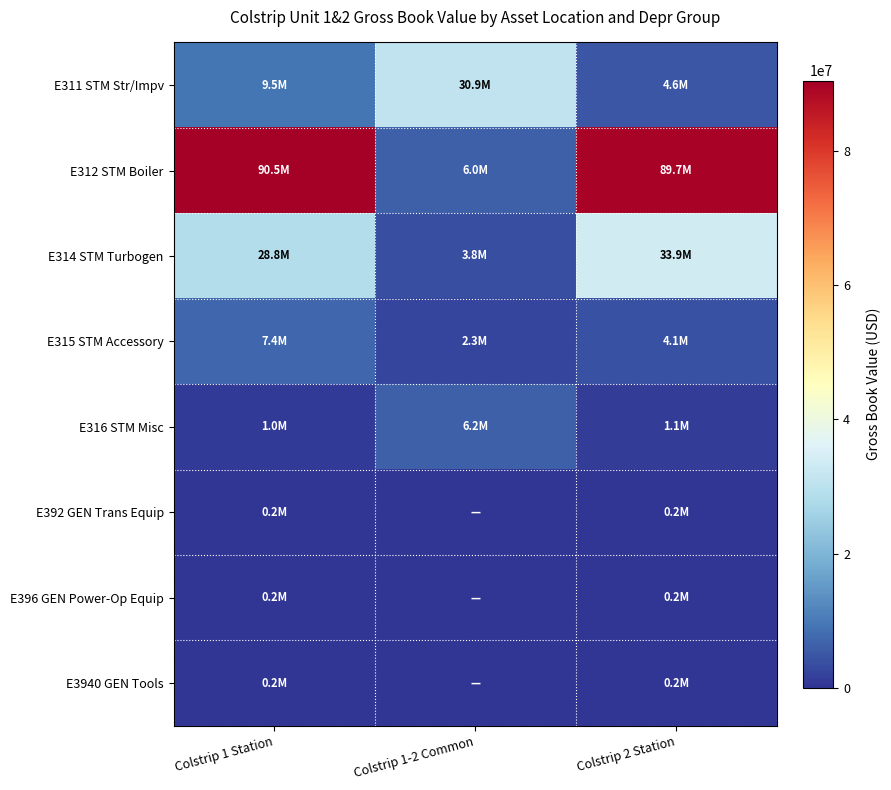

Which category has the highest value across all series?

Colstrip 1 Station